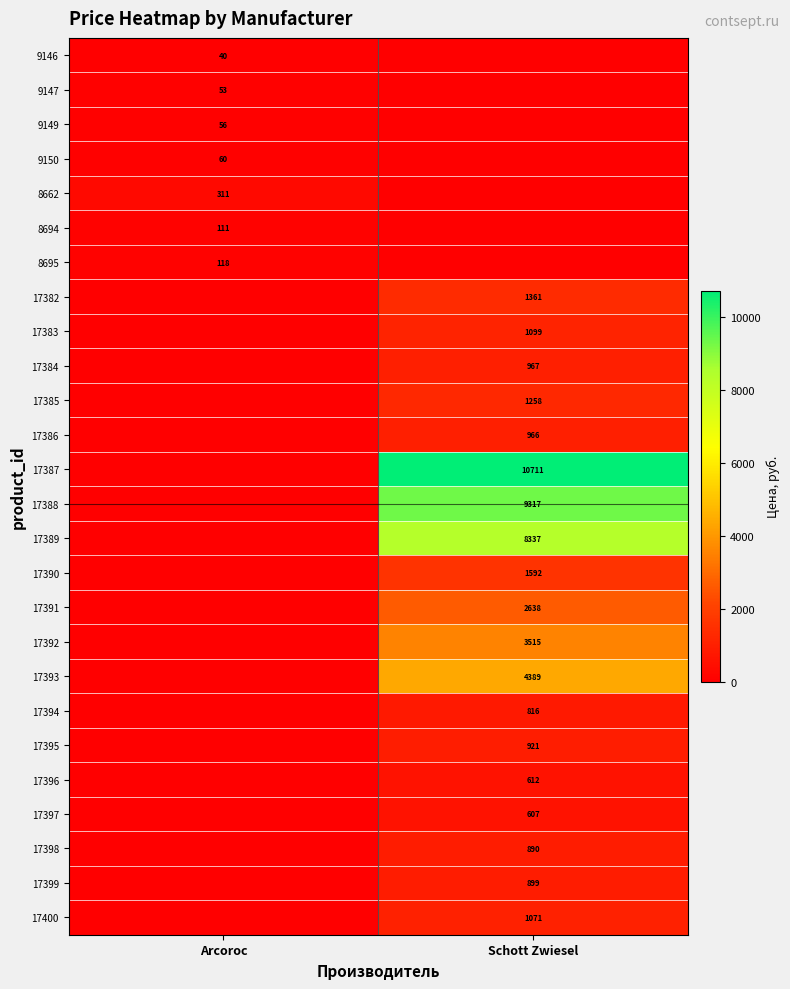

The value of 8695 at Arcoroc is 40. True or false?

False